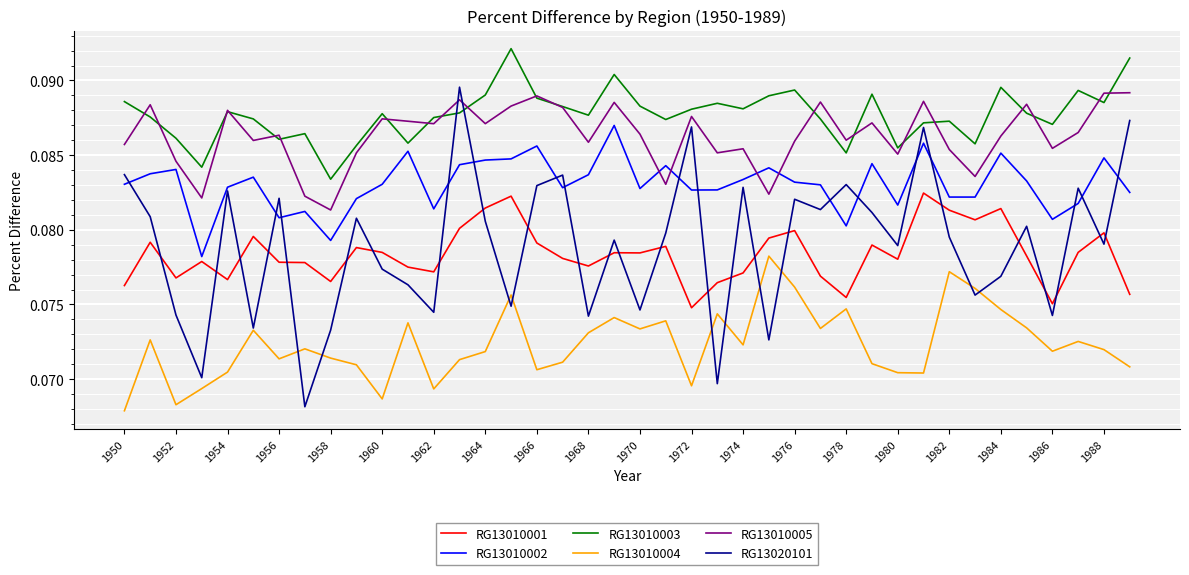

Which series has the largest total across all categories?

RG13010003